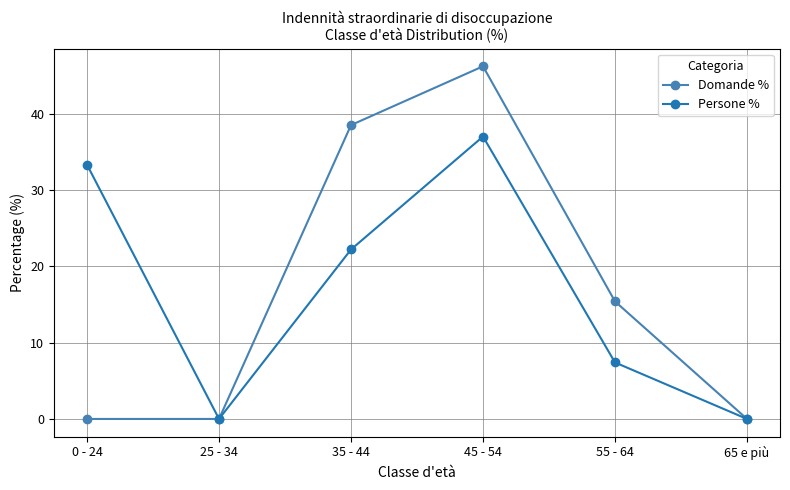

What is the label of the 2nd point from the left?

25 - 34